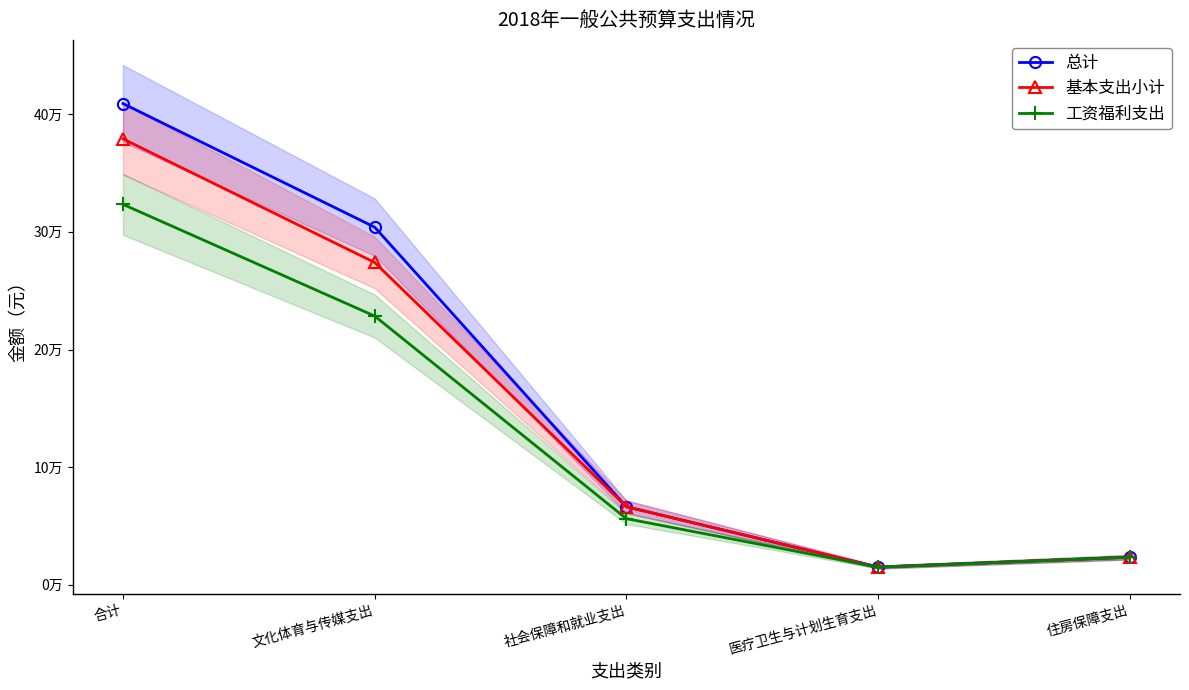

What is the minimum value for 基本支出小计?

15094.5